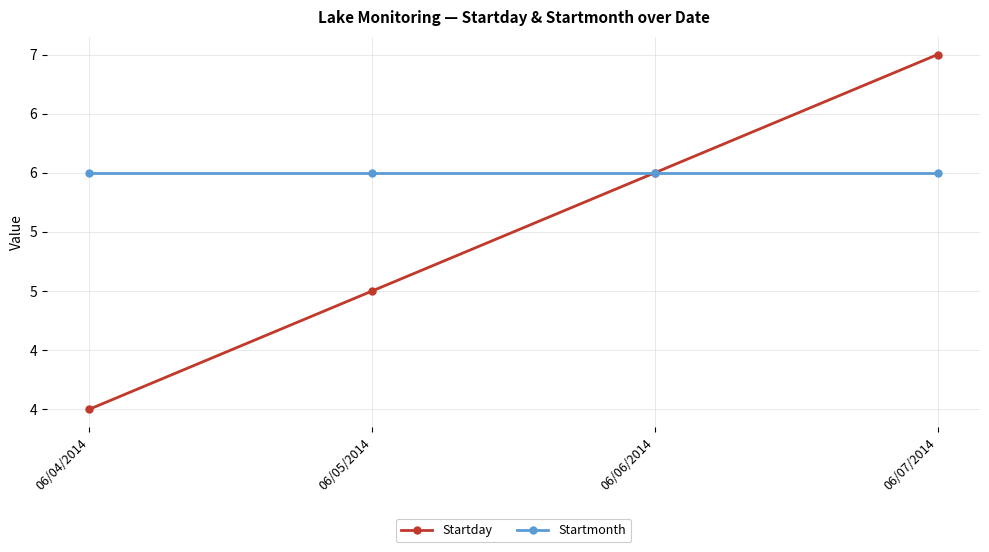

Rank the series at 06/04/2014 from lowest to highest value.

Startday, Startmonth